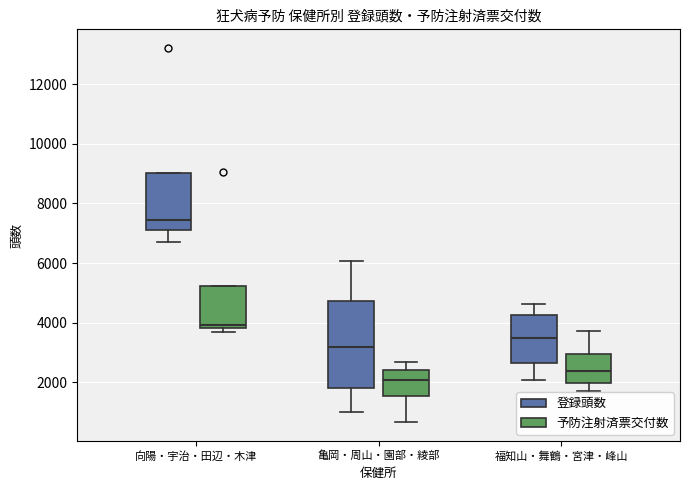

Which box's median line is the lowest?

亀岡・周山・園部・綾部 (予防注射済票交付数)